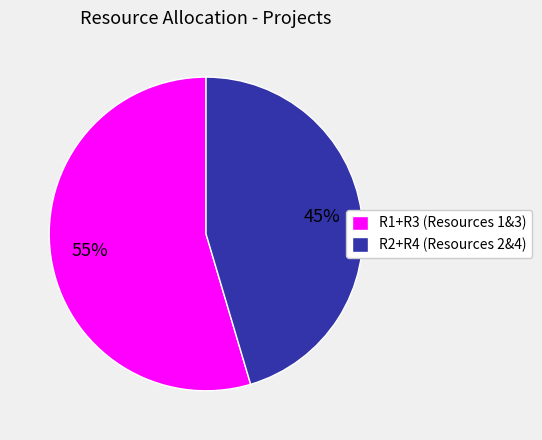

Is it true that R2+R4 (Resources 2&4) is 34% of the pie?

False